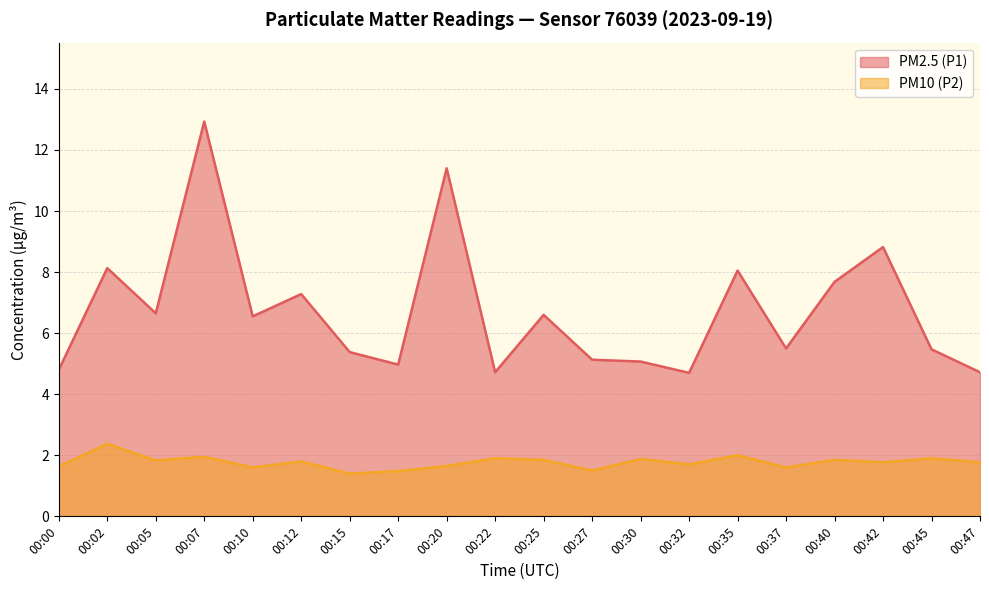

Where is PM2.5 (P1) nearest to the value 8?

00:35